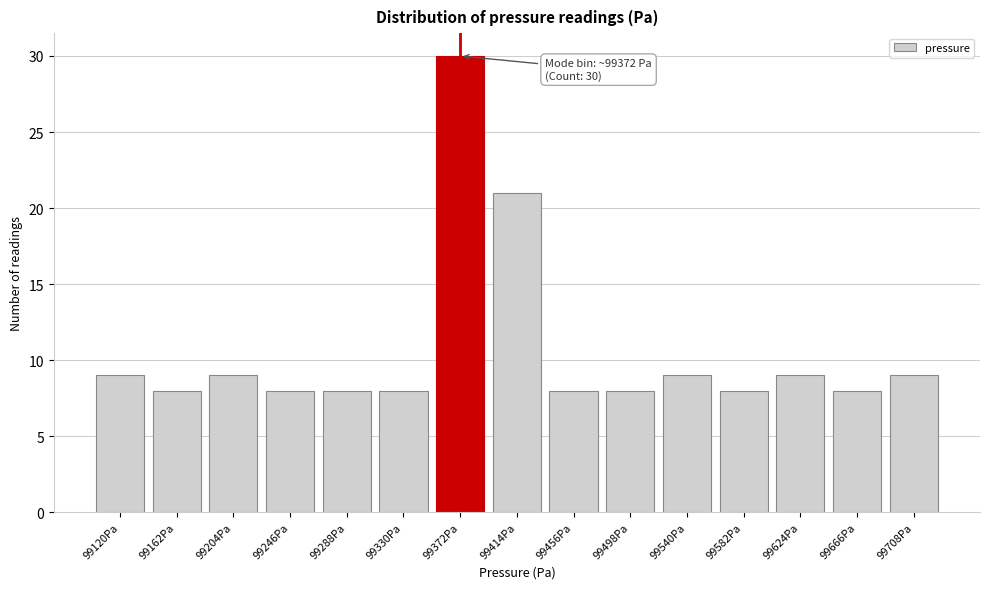

Reading right to left, extract all data points from this chart.

9	8	9	8	9	8	8	21	30	8	8	8	9	8	9